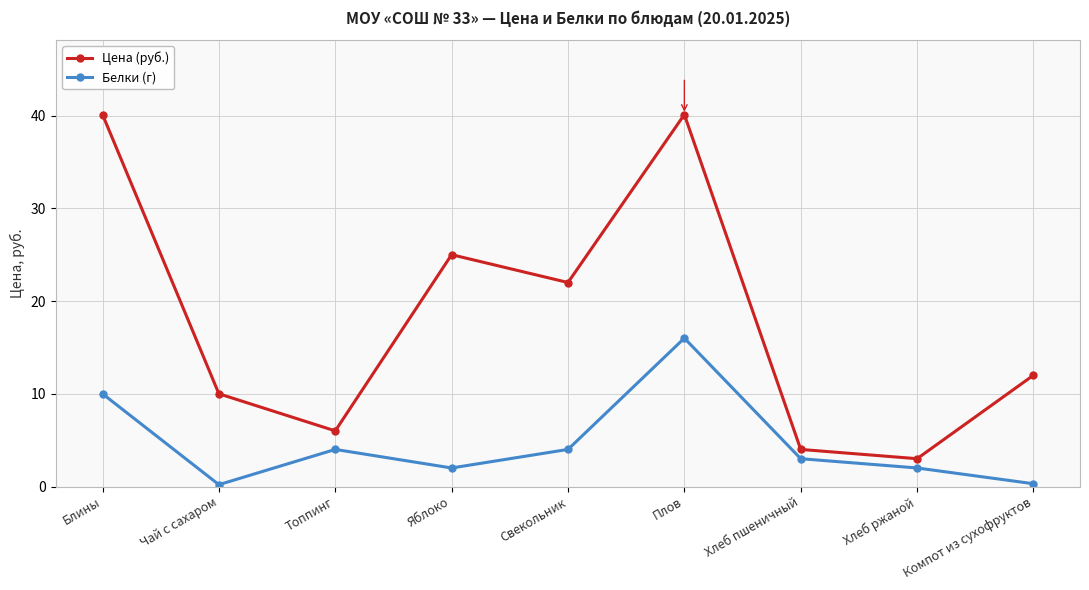

True or false: Цена (руб.) and Белки (г) intersect in this chart.

False